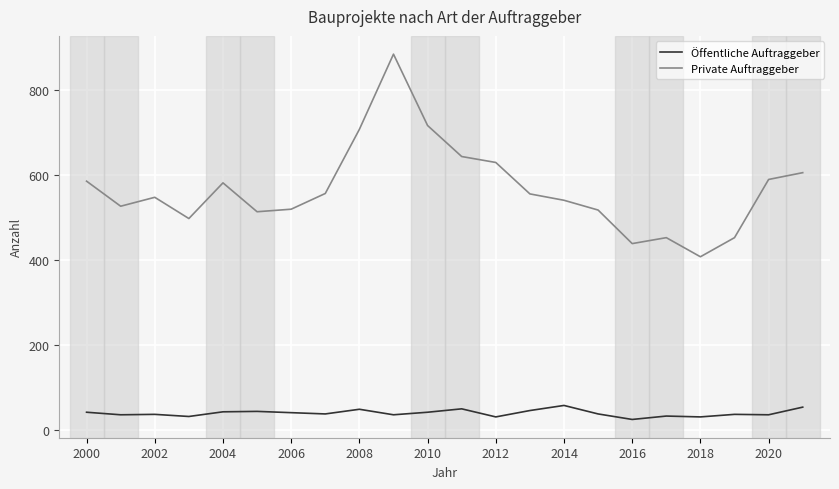

Which series has the largest total across all categories?

Private Auftraggeber